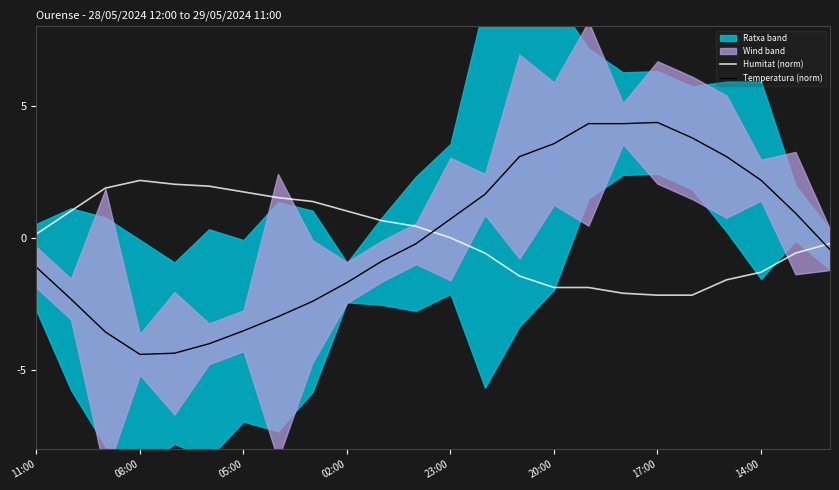

True or false: Temperatura (norm) has a value of -4.4 at 08:00.

True